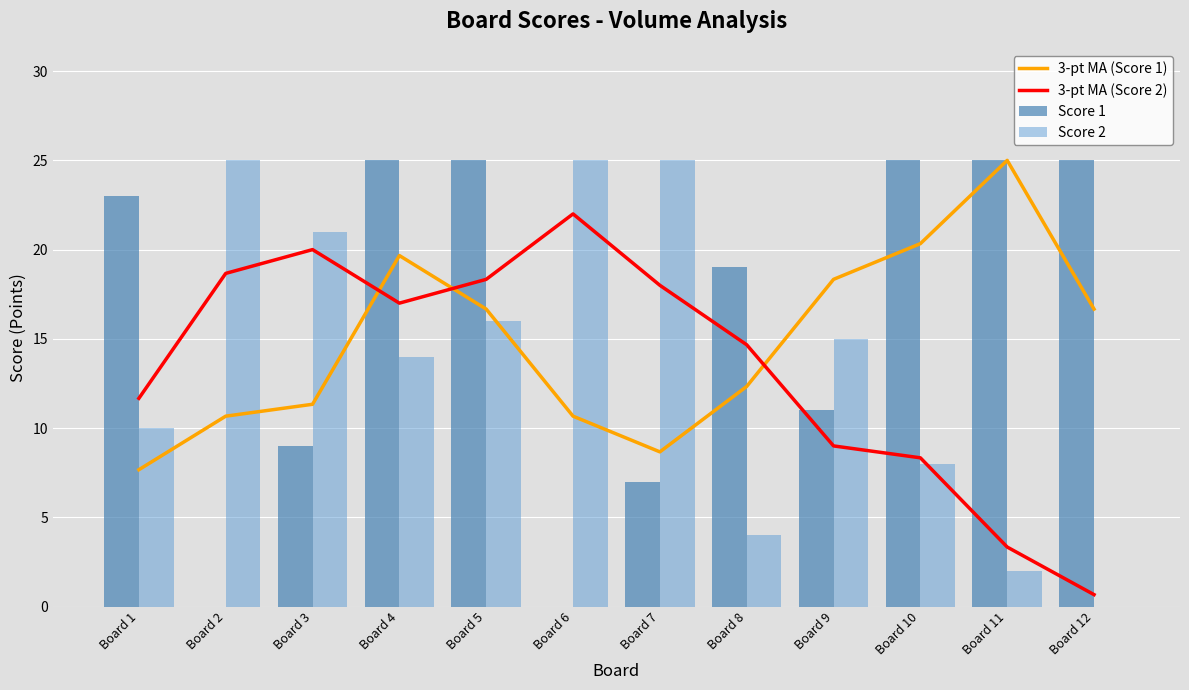

Rank the series by their maximum value, from highest to lowest.

Score 1, Score 2, 3-pt MA (Score 1), 3-pt MA (Score 2)